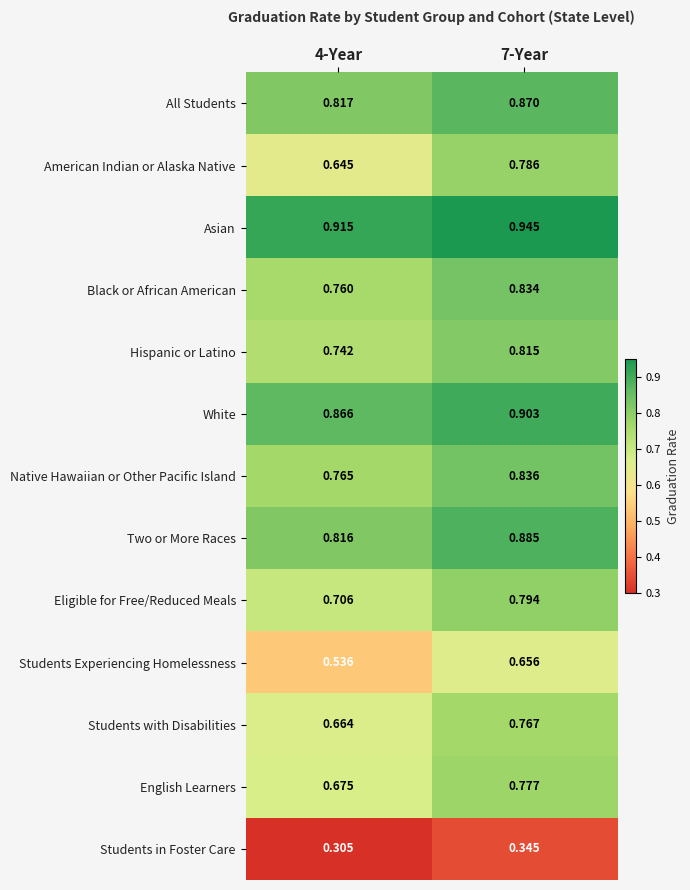

At how many categories does at least one series exceed 0?

2